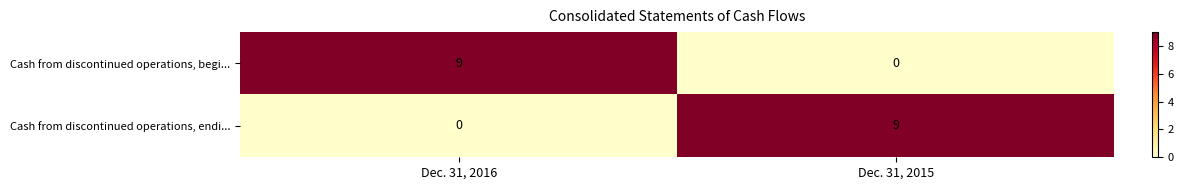

What is the difference between the maximum and minimum values in the Cash from discontinued operations, begi... series?

9